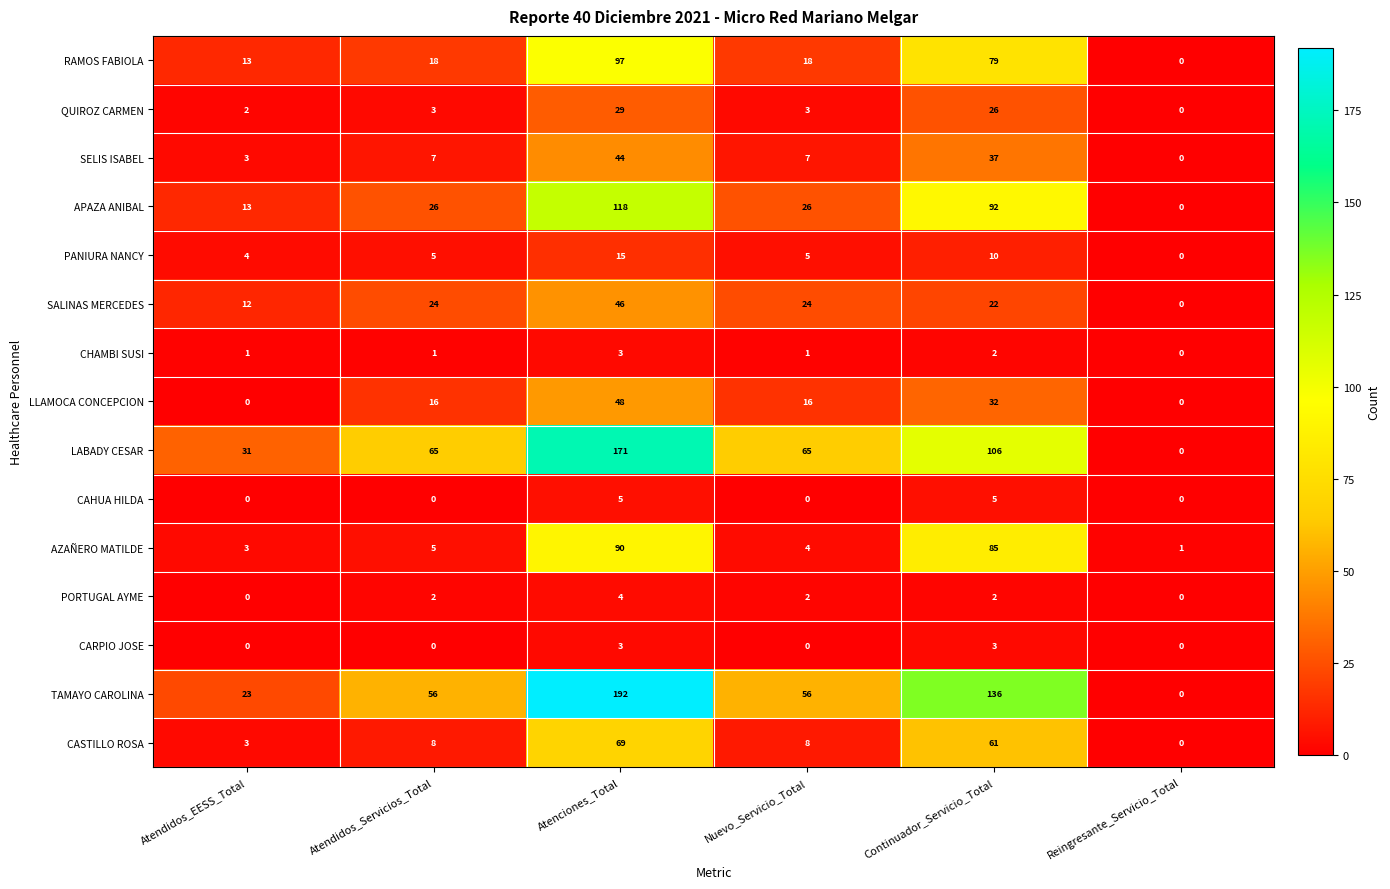

Is it true that LLAMOCA CONCEPCION equals -28 at Atendidos_EESS_Total?

False